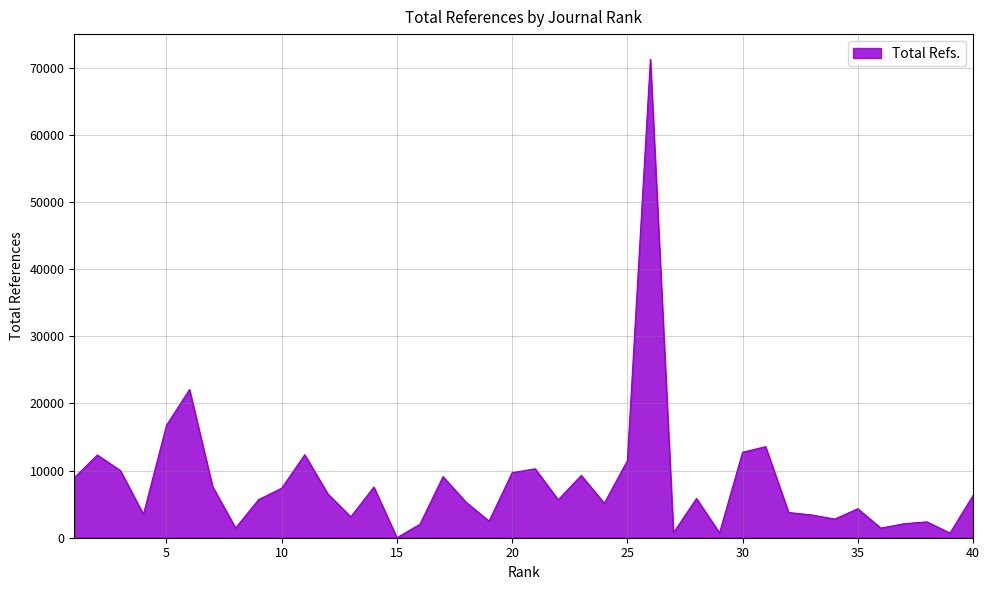

What is the difference between the maximum and minimum values?

71258